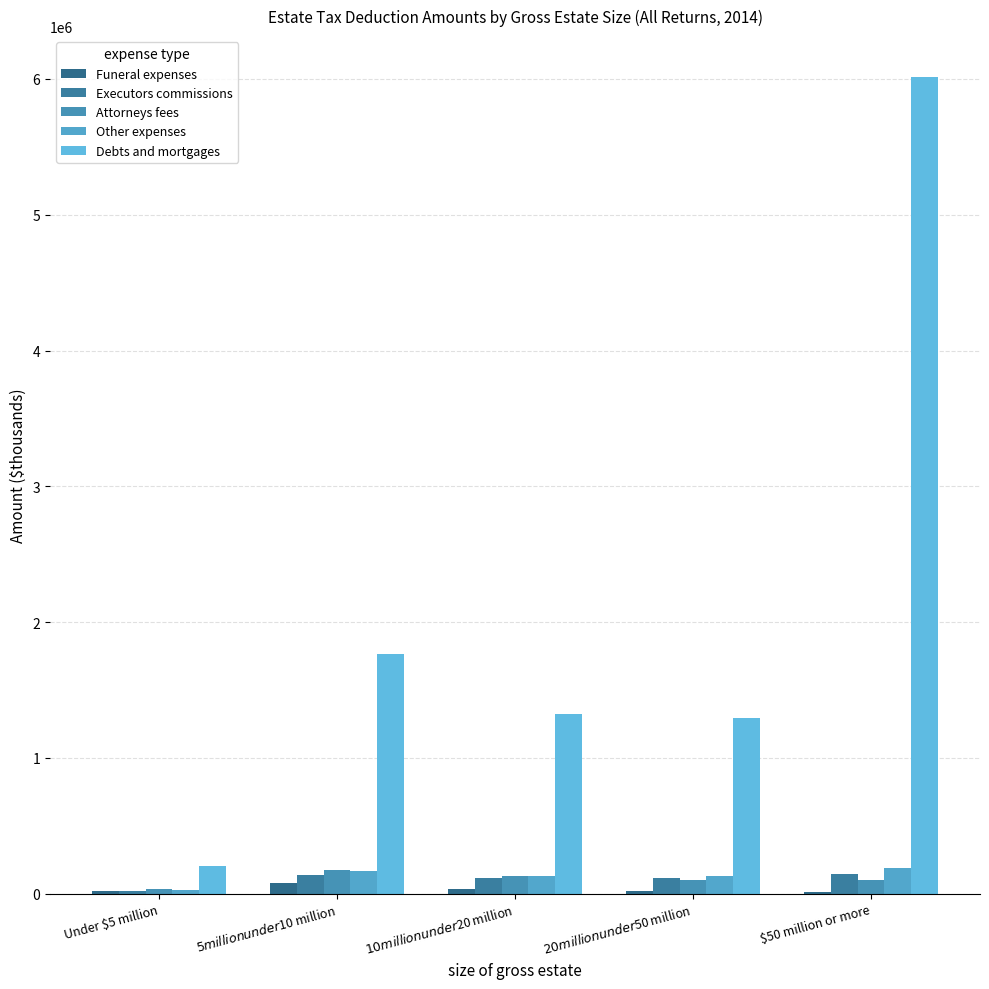

List the labels in order of Debts and mortgages value, smallest first.

Under $5 million, $20 million under $50 million, $10 million under $20 million, $5 million under $10 million, $50 million or more